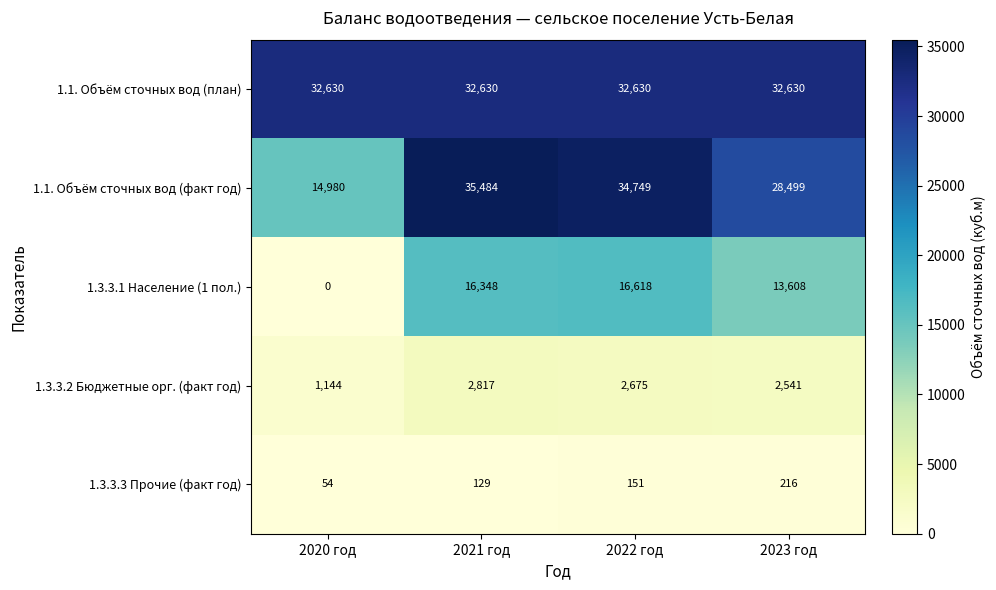

Which series has the largest total across all categories?

1.1. Объём сточных вод (план)